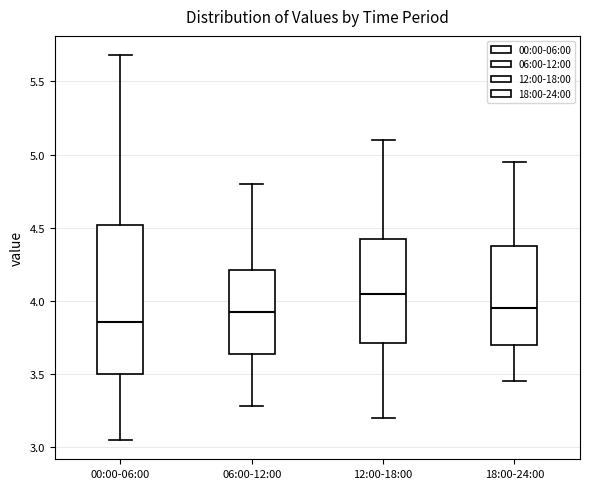

Which box has the lowest median line?

00:00-06:00